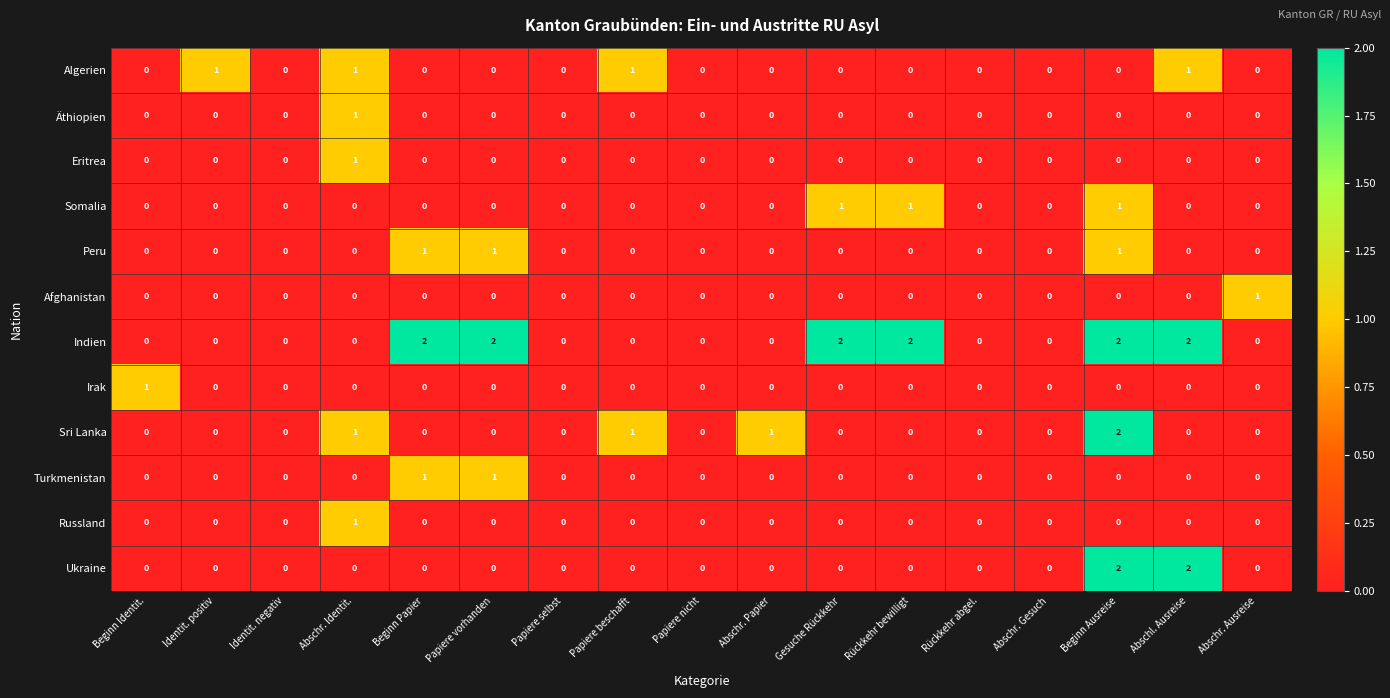

Count the number of categories in the chart.

17